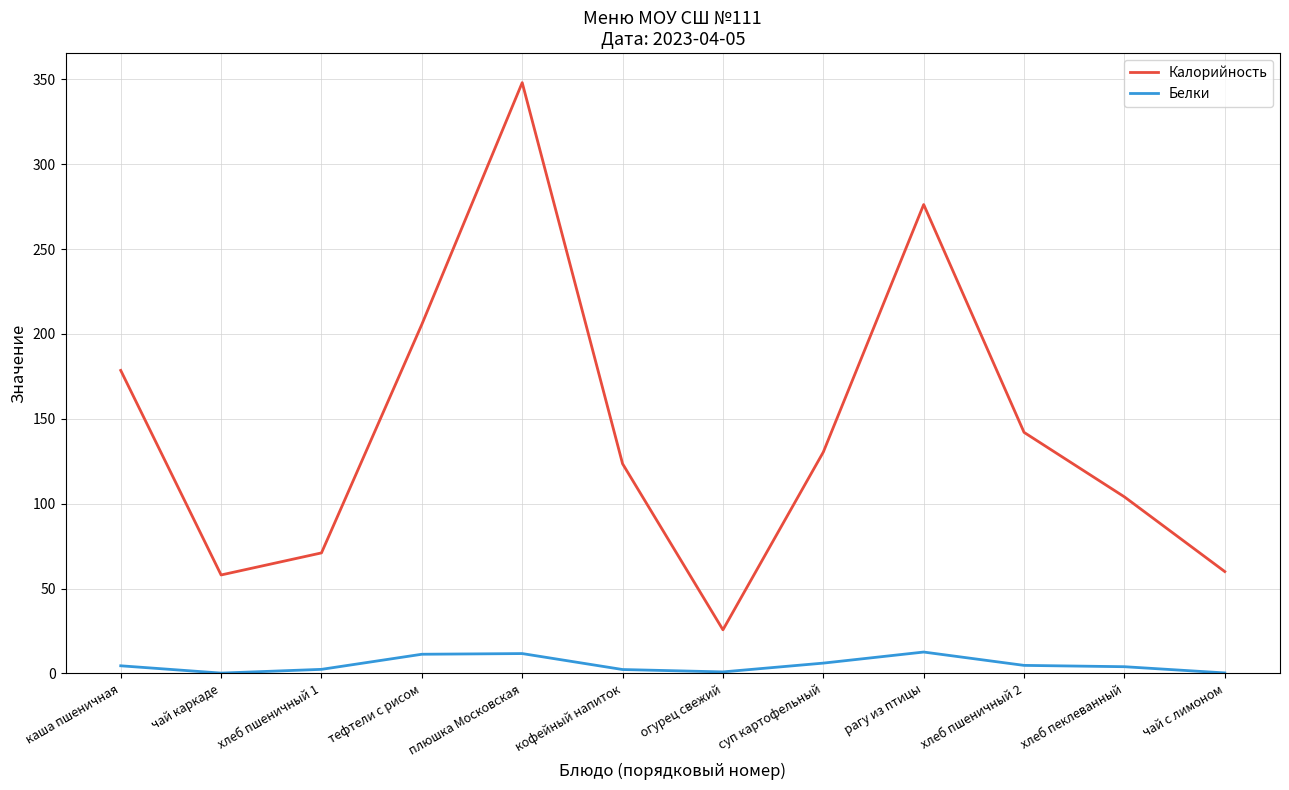

Is this an area chart (filled region under the line)?

No